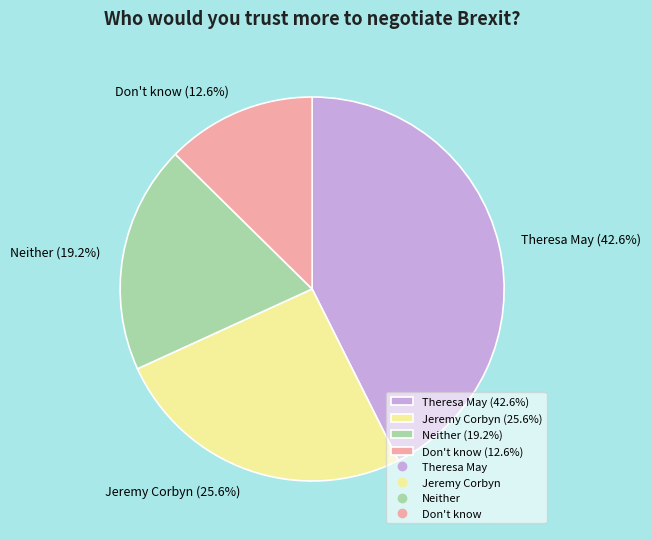

Combined, what portion of the pie is Neither and Don't know?

31.8%